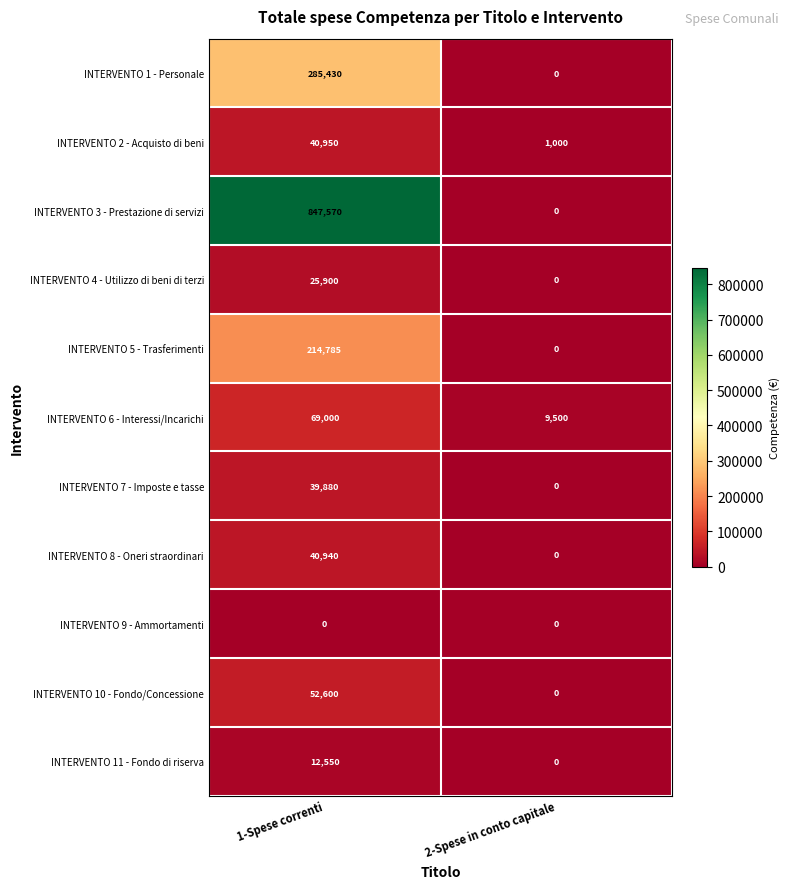

At which category does the chart reach its peak across all series?

1-Spese correnti